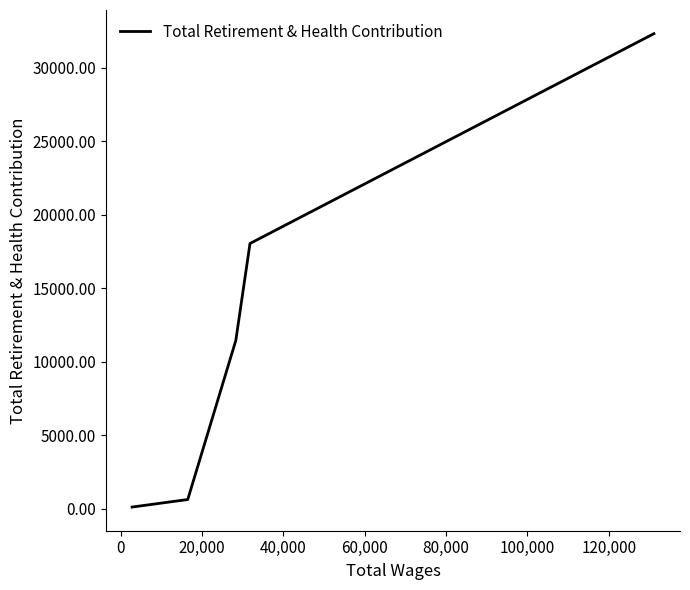

How many categories are shown in the chart?

5